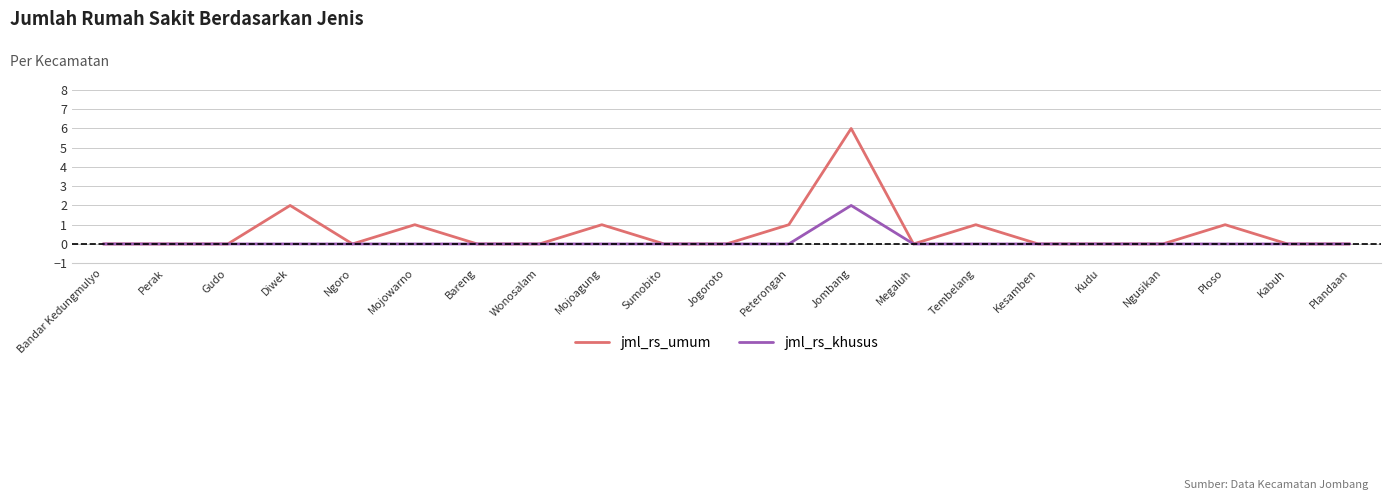

Which series has the largest range (max minus min)?

jml_rs_umum